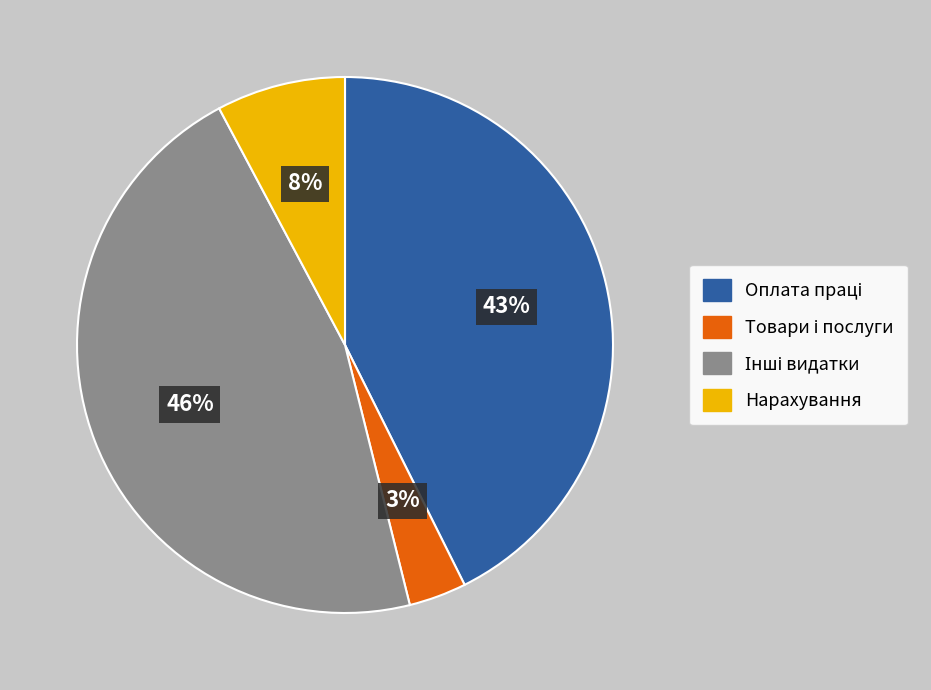

To the nearest percent, what is the difference between the largest and smallest slice percentages?

43%